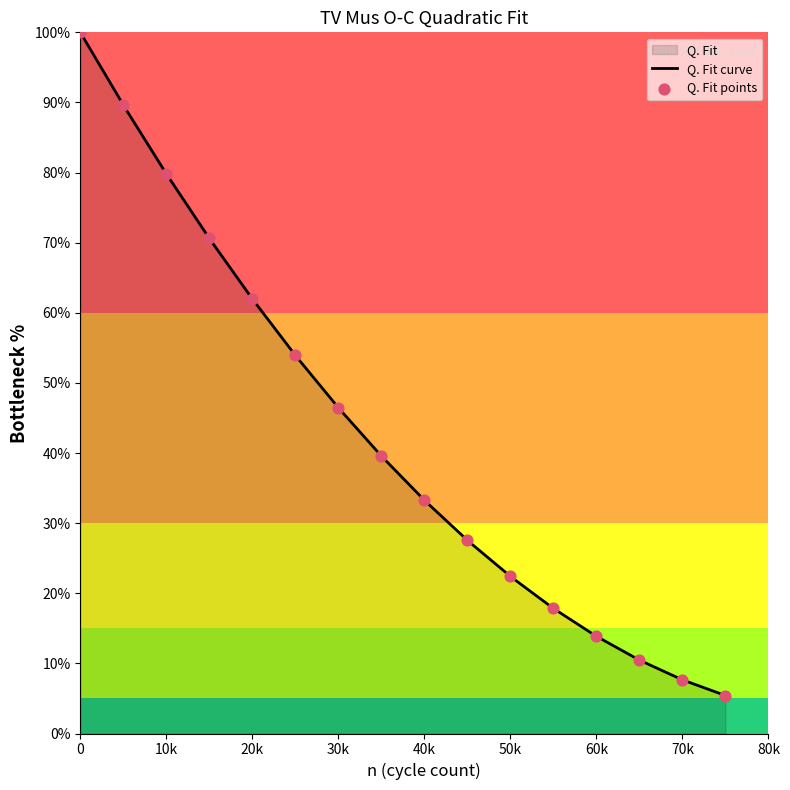

What is the ratio of the value at 65000 to the value at 20000?

0.2